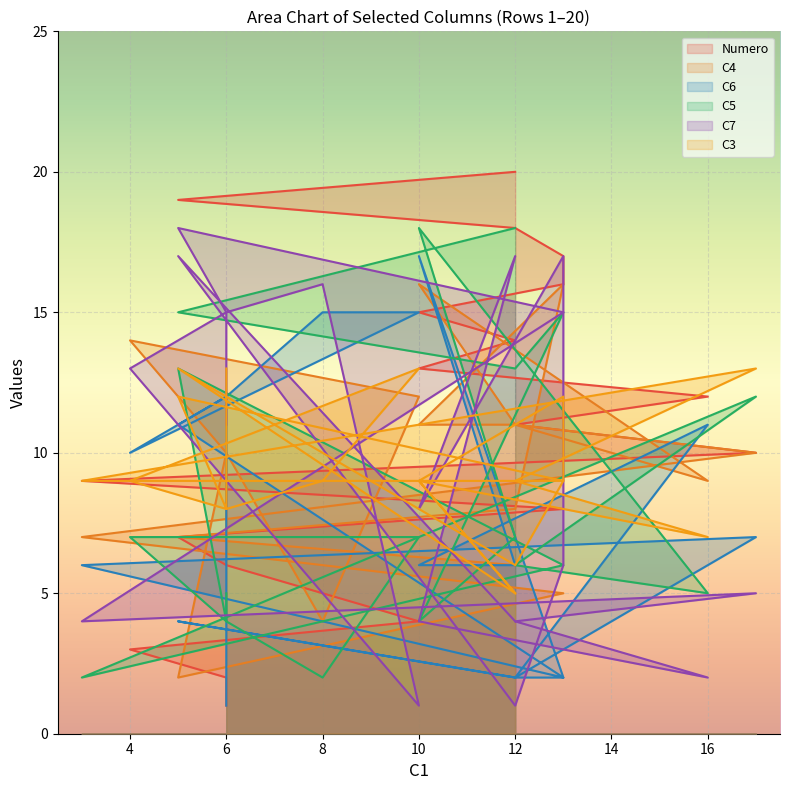

Count the C3 values in the range 8 to 12.

12